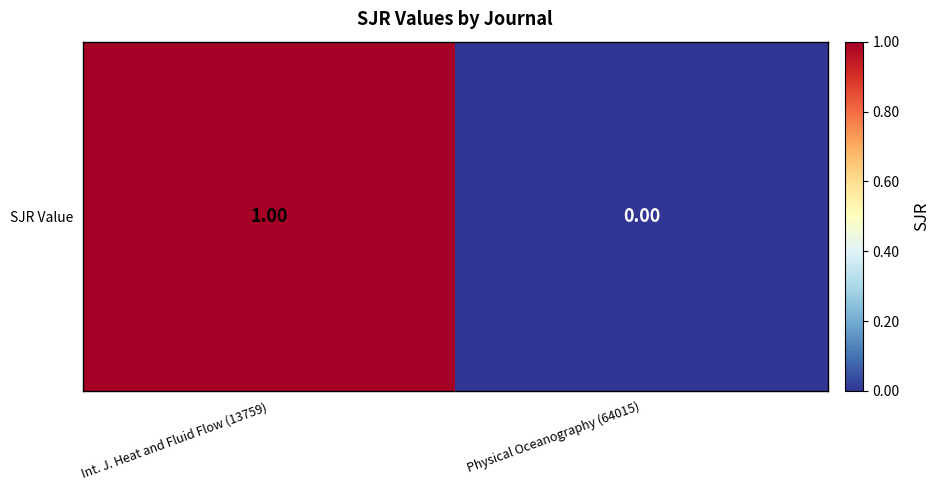

The value at Physical Oceanography (64015) is 1. True or false?

False